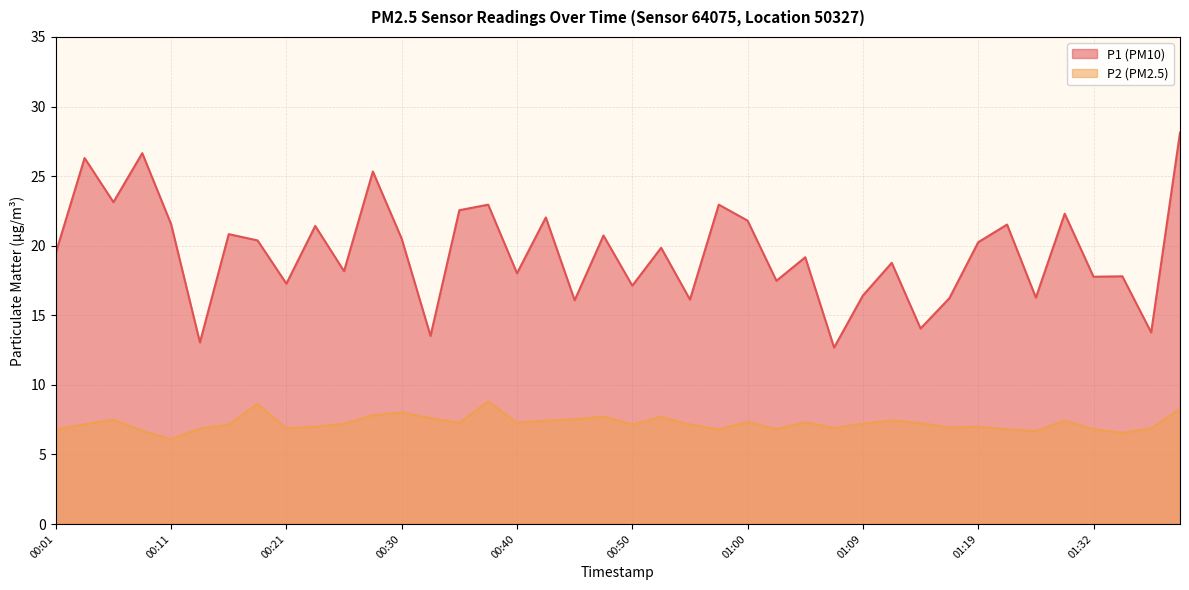

What is the label of the 11th point from the right?

01:12